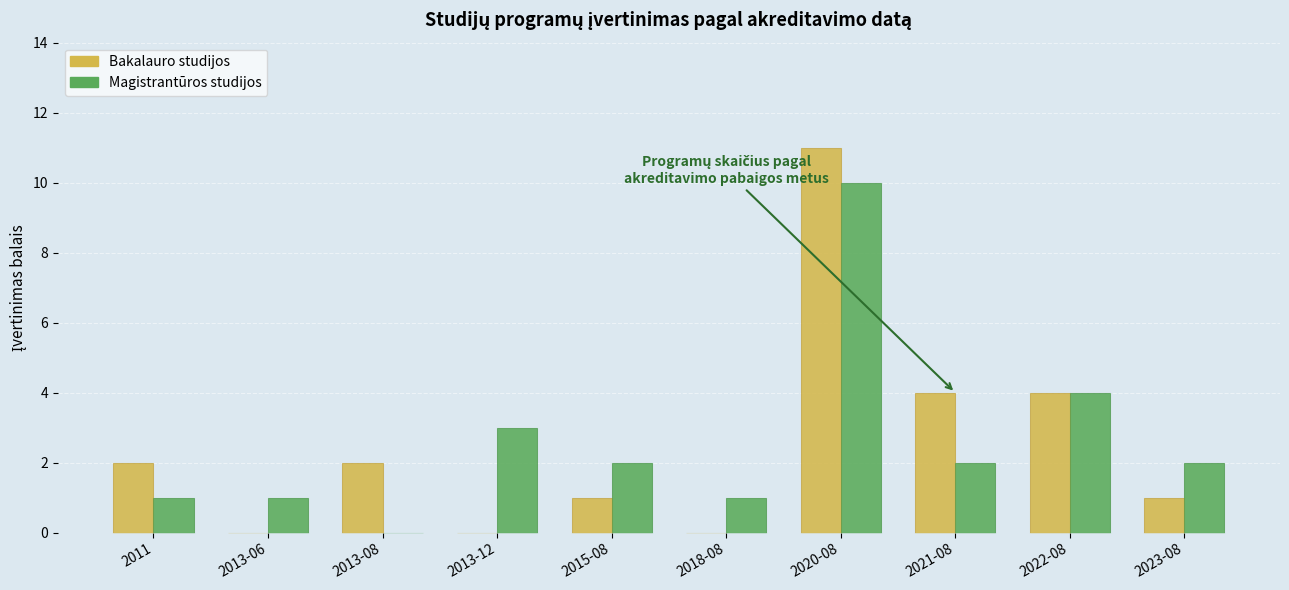

The Bakalauro studijos series shows 6 at 2022-08. True or false?

False